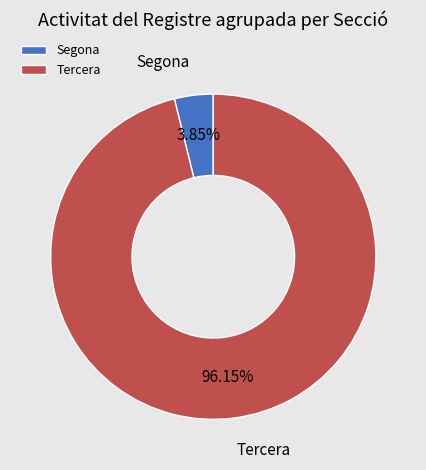

To the nearest percent, what is the difference between the largest and smallest slice percentages?

92%